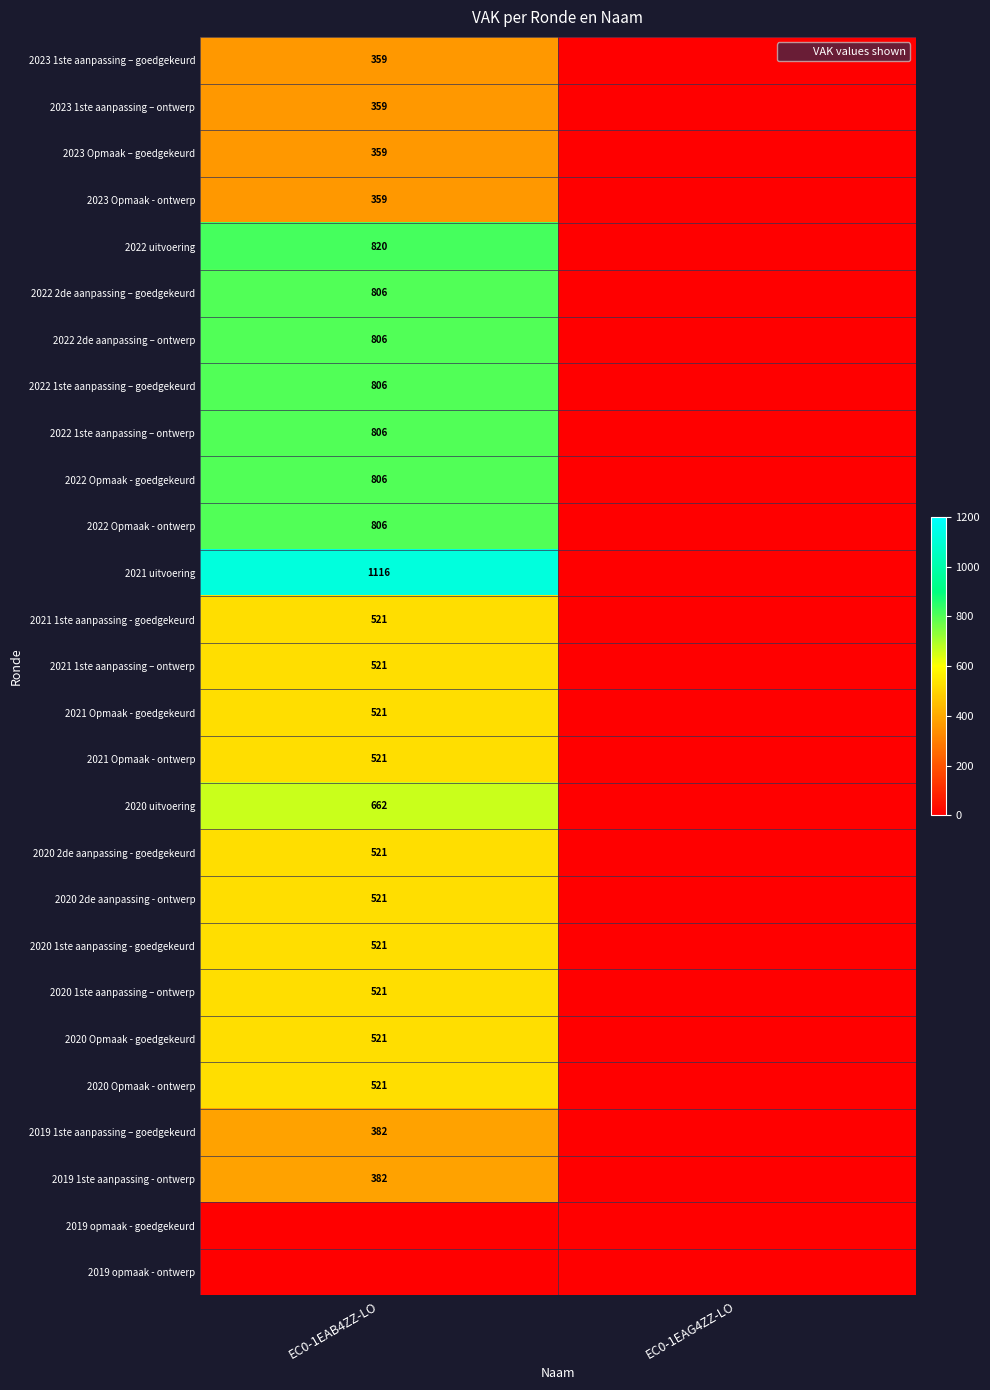

Between EC0-1EAG4ZZ-LO and EC0-1EAB4ZZ-LO, which is larger?

EC0-1EAB4ZZ-LO